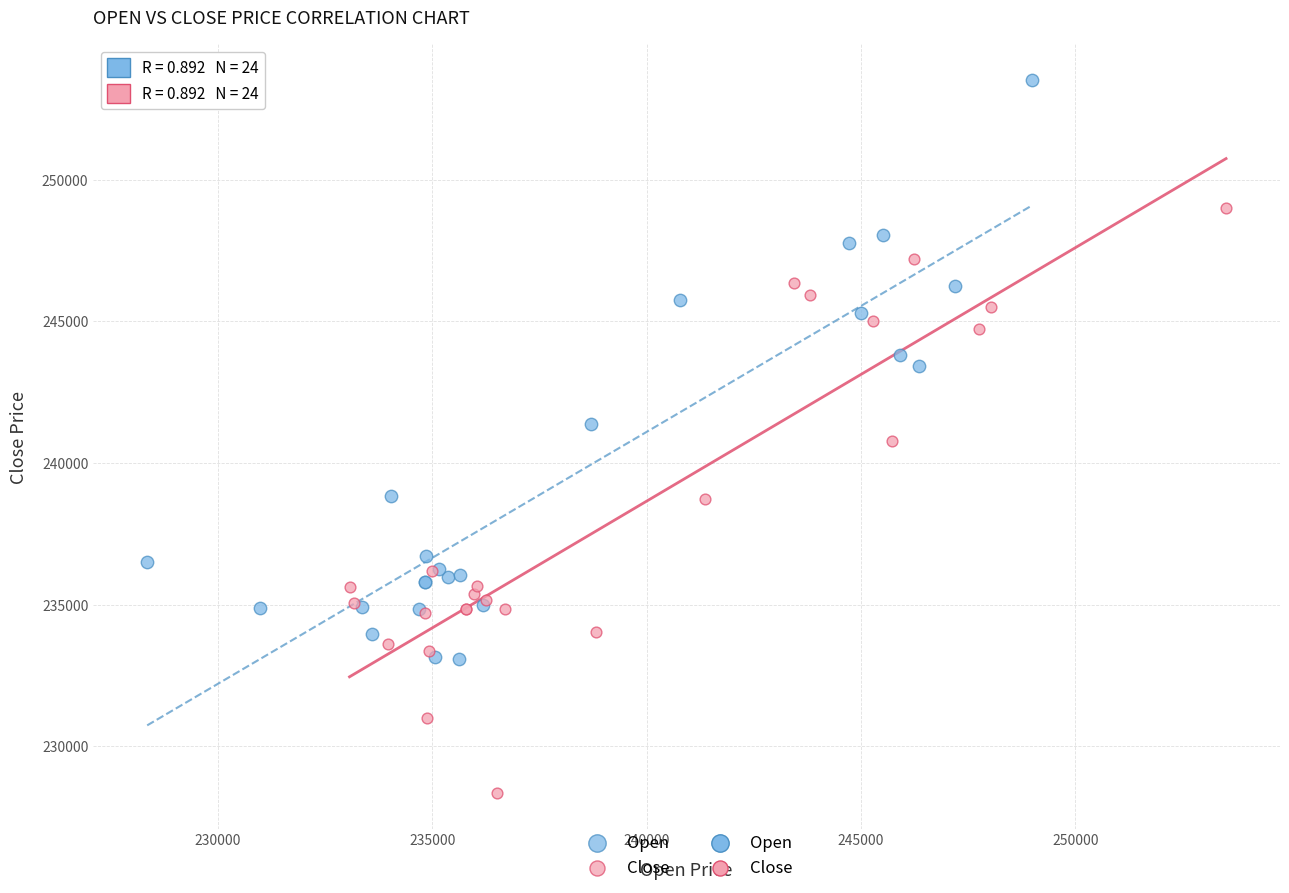

Which series reaches the minimum Y coordinate?

Close